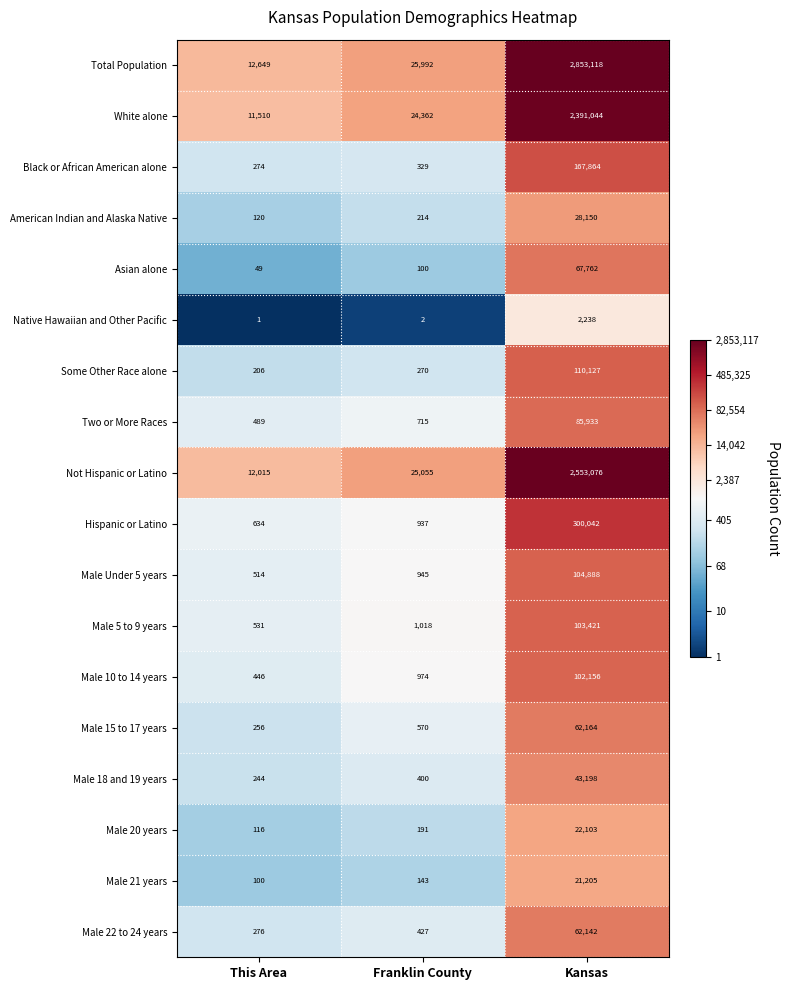

Rank the series at Franklin County from lowest to highest value.

Native Hawaiian and Other Pacific, Asian alone, Male 21 years, Male 20 years, American Indian and Alaska Native, Some Other Race alone, Black or African American alone, Male 18 and 19 years, Male 22 to 24 years, Male 15 to 17 years, Two or More Races, Hispanic or Latino, Male Under 5 years, Male 10 to 14 years, Male 5 to 9 years, White alone, Not Hispanic or Latino, Total Population